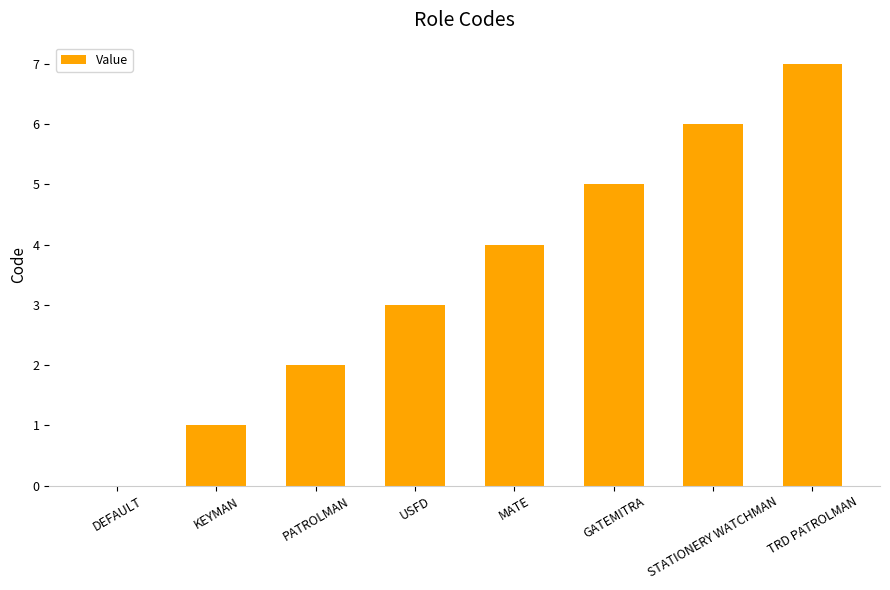

Is it true that the value at PATROLMAN is 2?

True